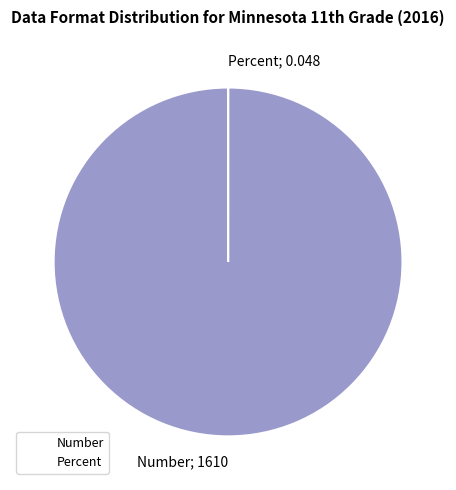

True or false: Number accounts for 100% of the total.

True